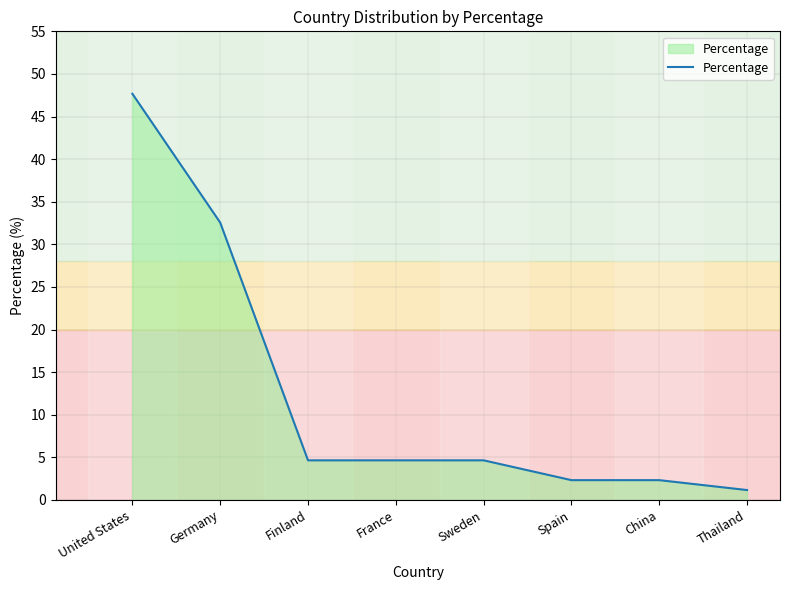

What is the sum of the values at Finland and Germany?

37.2